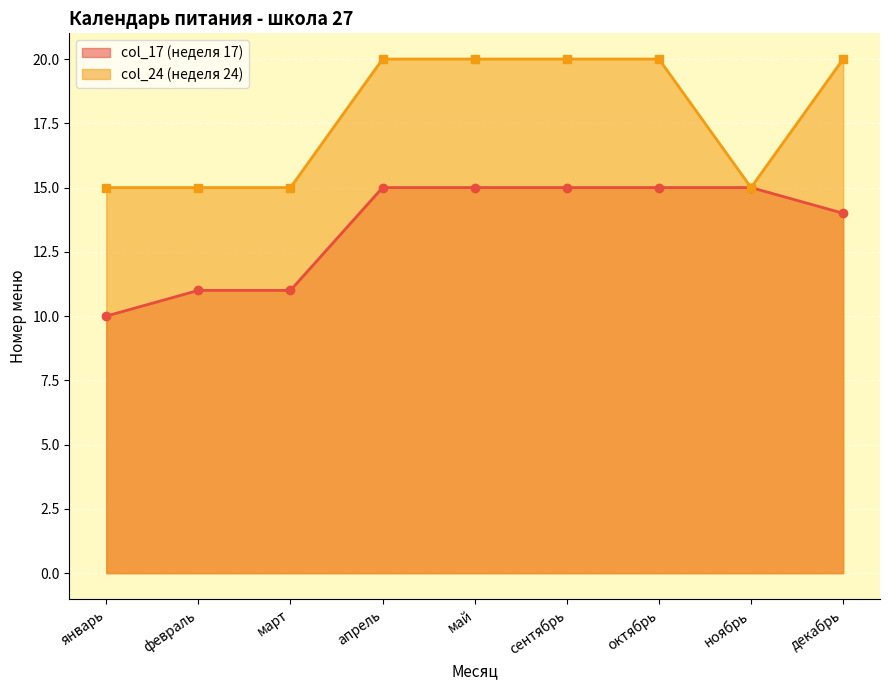

List the series in order of their peak value, lowest first.

col_17 (неделя 17), col_24 (неделя 24)